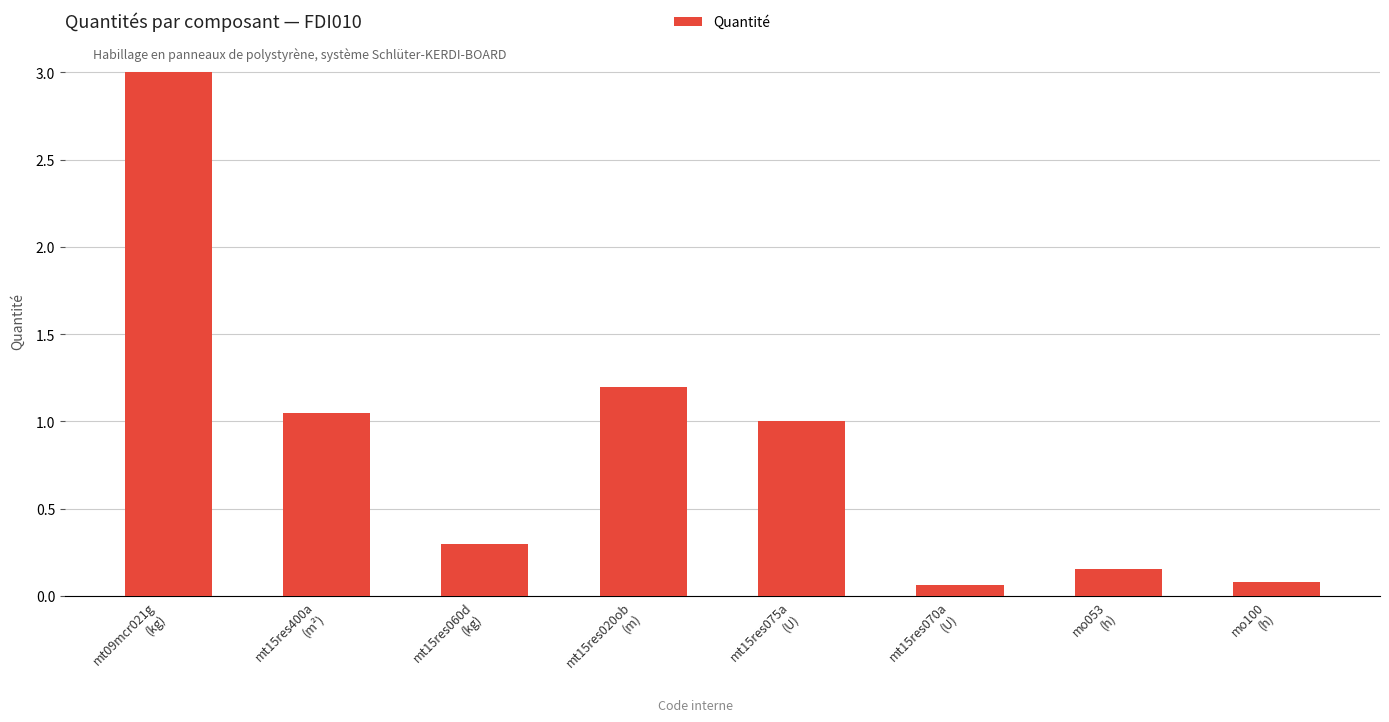

What is the value of the 5th bar from the left?

1.0